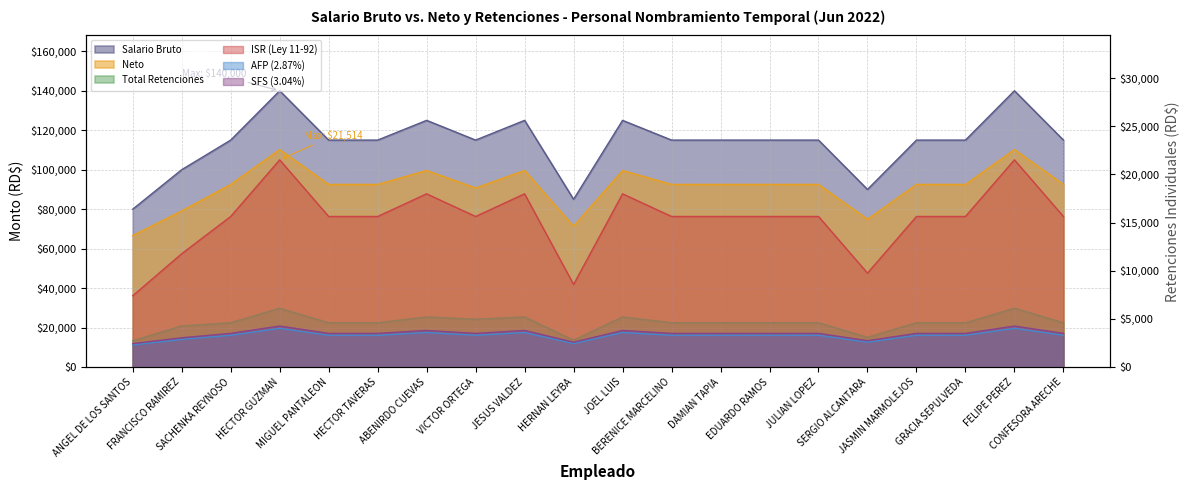

True or false: Neto and Total Retenciones cross at least once.

False